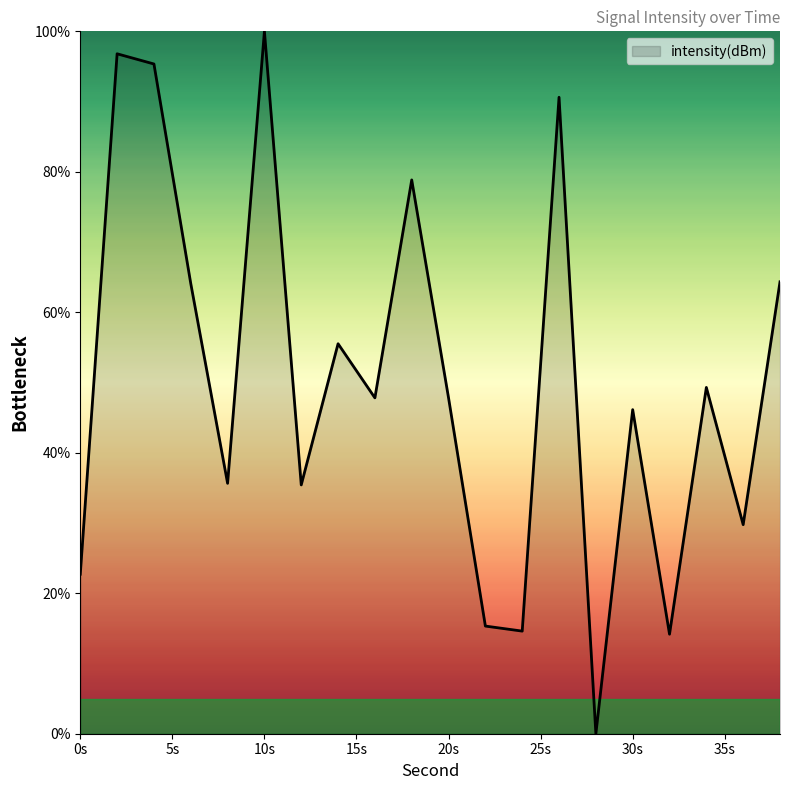

How many lines are shown in the chart?

1